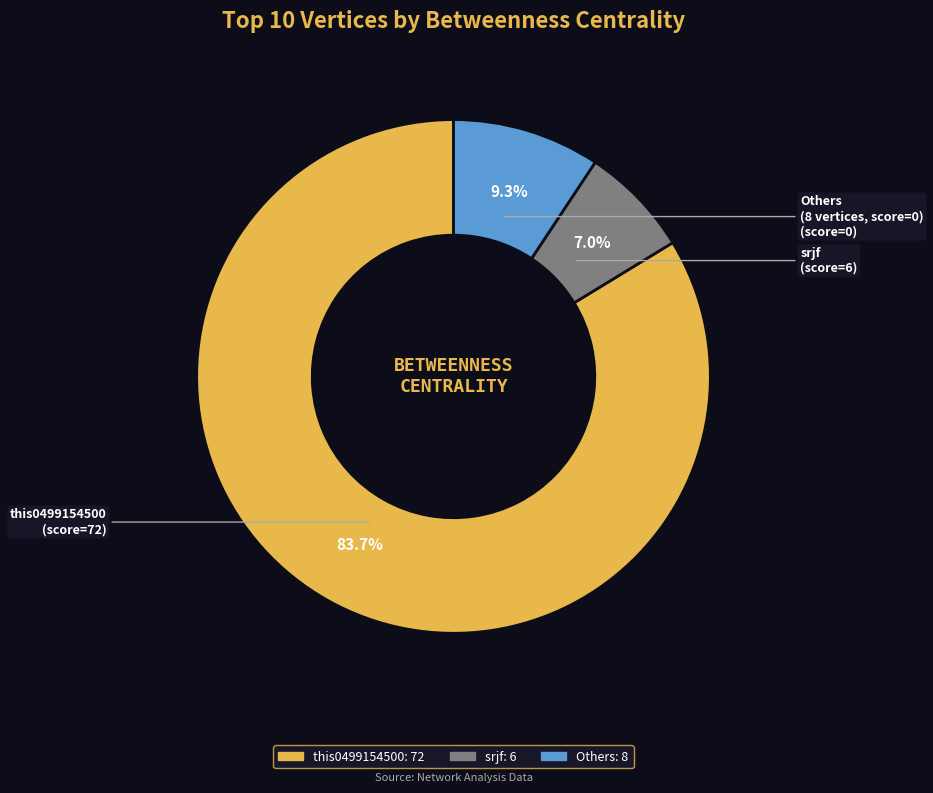

Does any single category account for the majority?

Yes